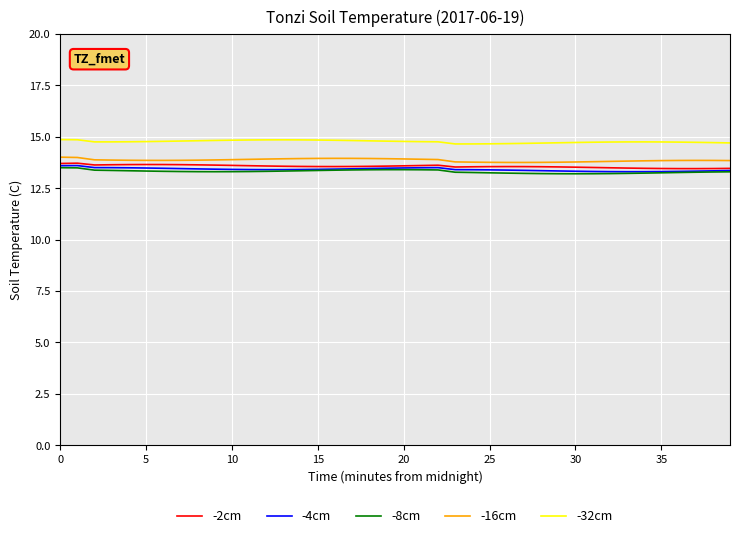

True or false: -2cm and -32cm cross at least once.

False